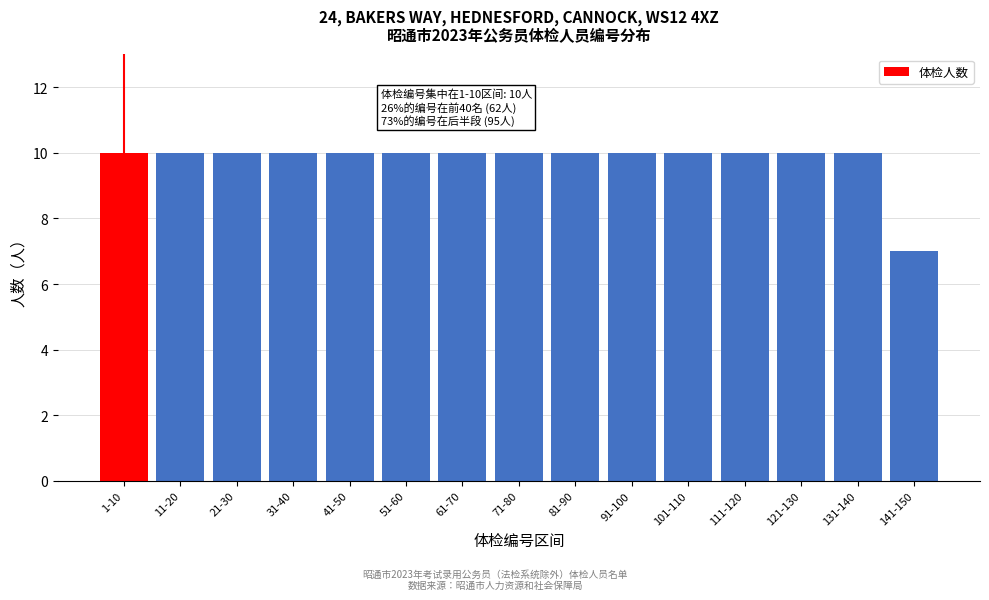

Reading right to left, what are all the values shown in this chart?

7	10	10	10	10	10	10	10	10	10	10	10	10	10	10